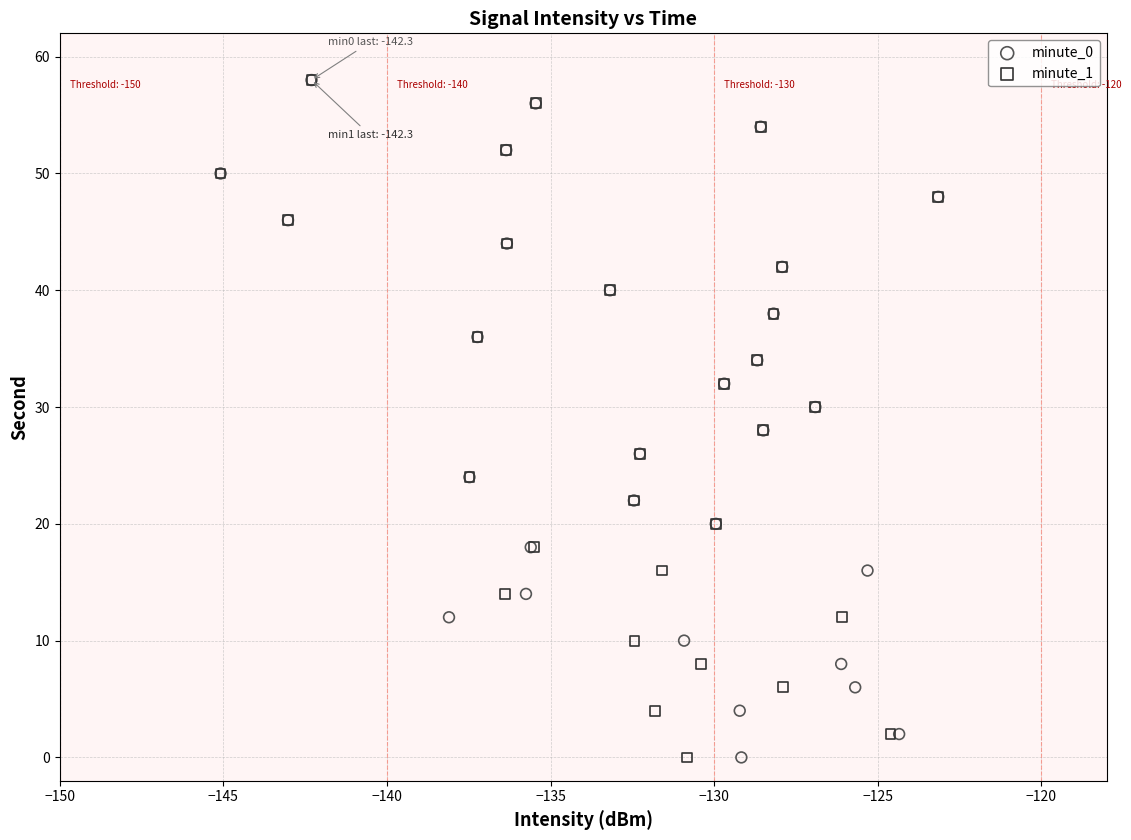

What are all the series names shown in the legend?

minute_0, minute_1